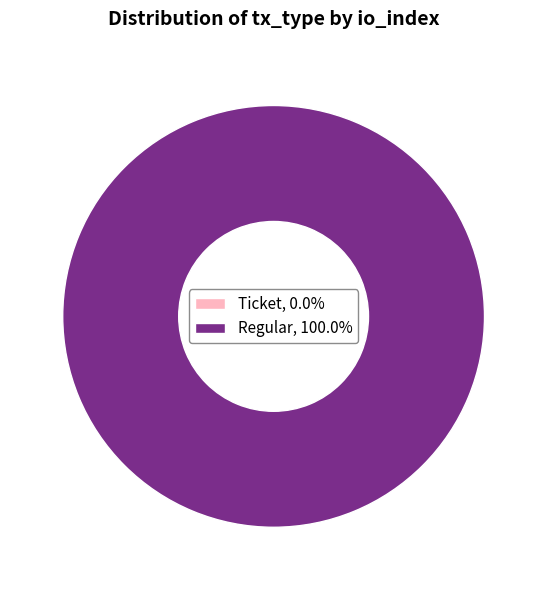

What is the largest slice in the pie chart?

Regular